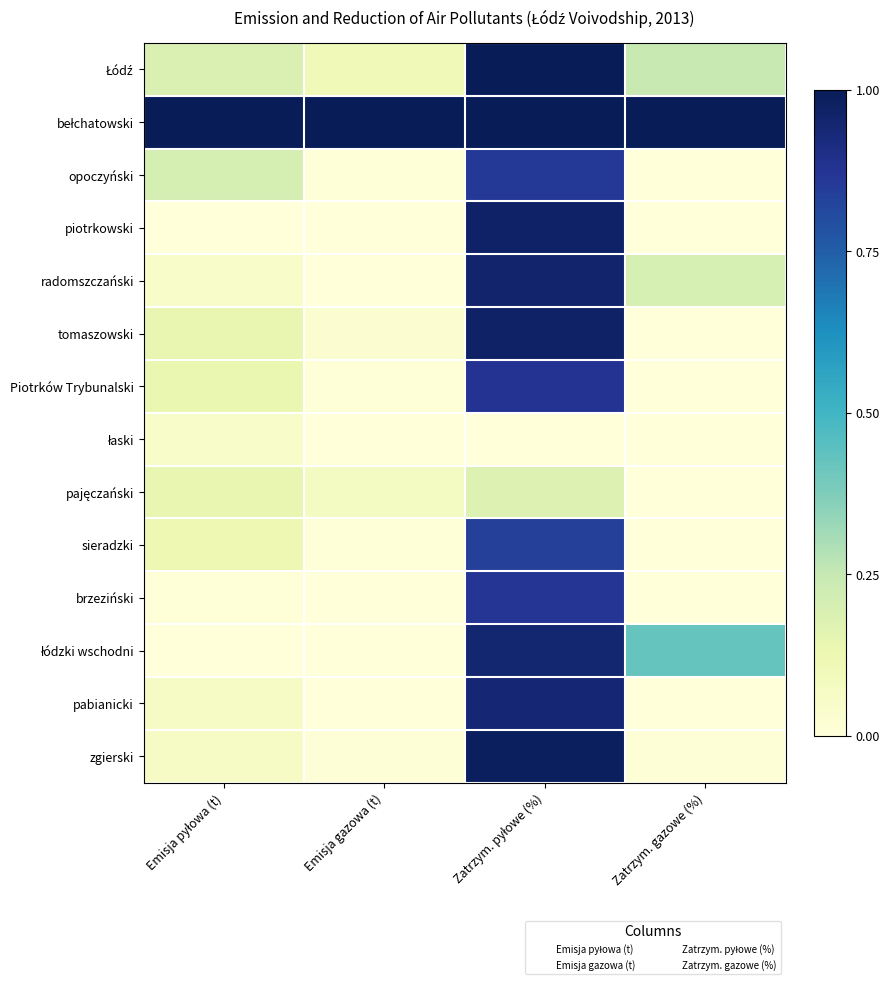

Which series changed the most between Zatrzym. pyłowe (%) and Zatrzym. gazowe (%)?

zgierski